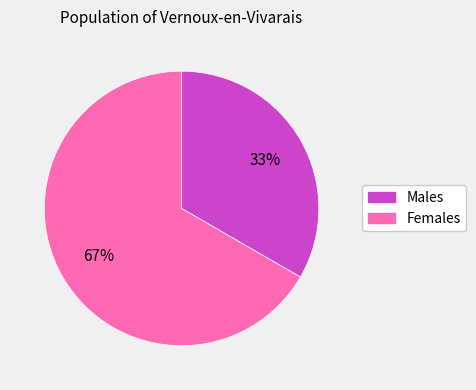

What is the majority slice?

Females